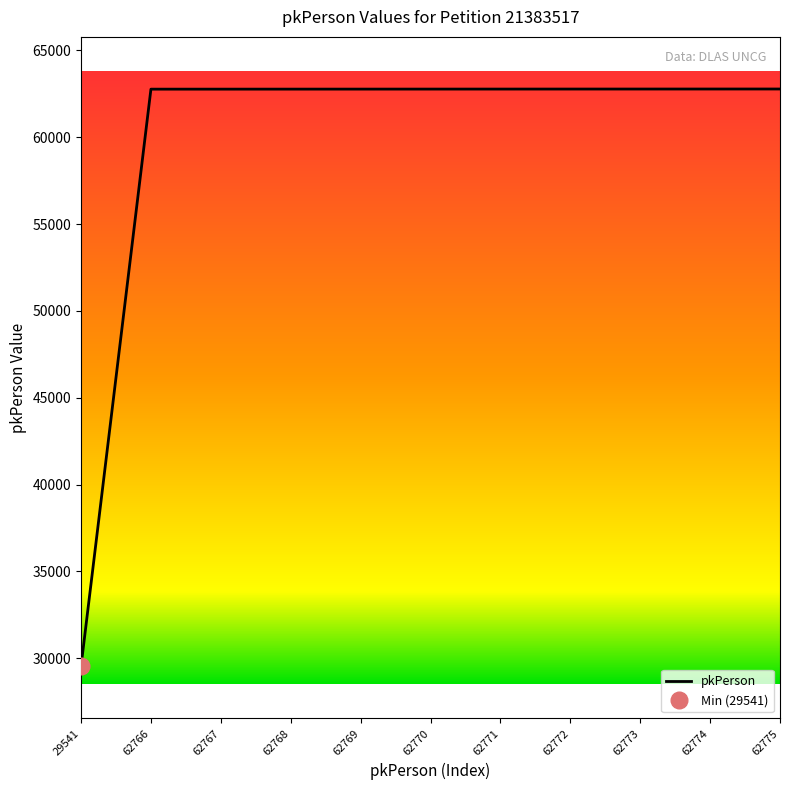

Count the number of data series in this chart.

1